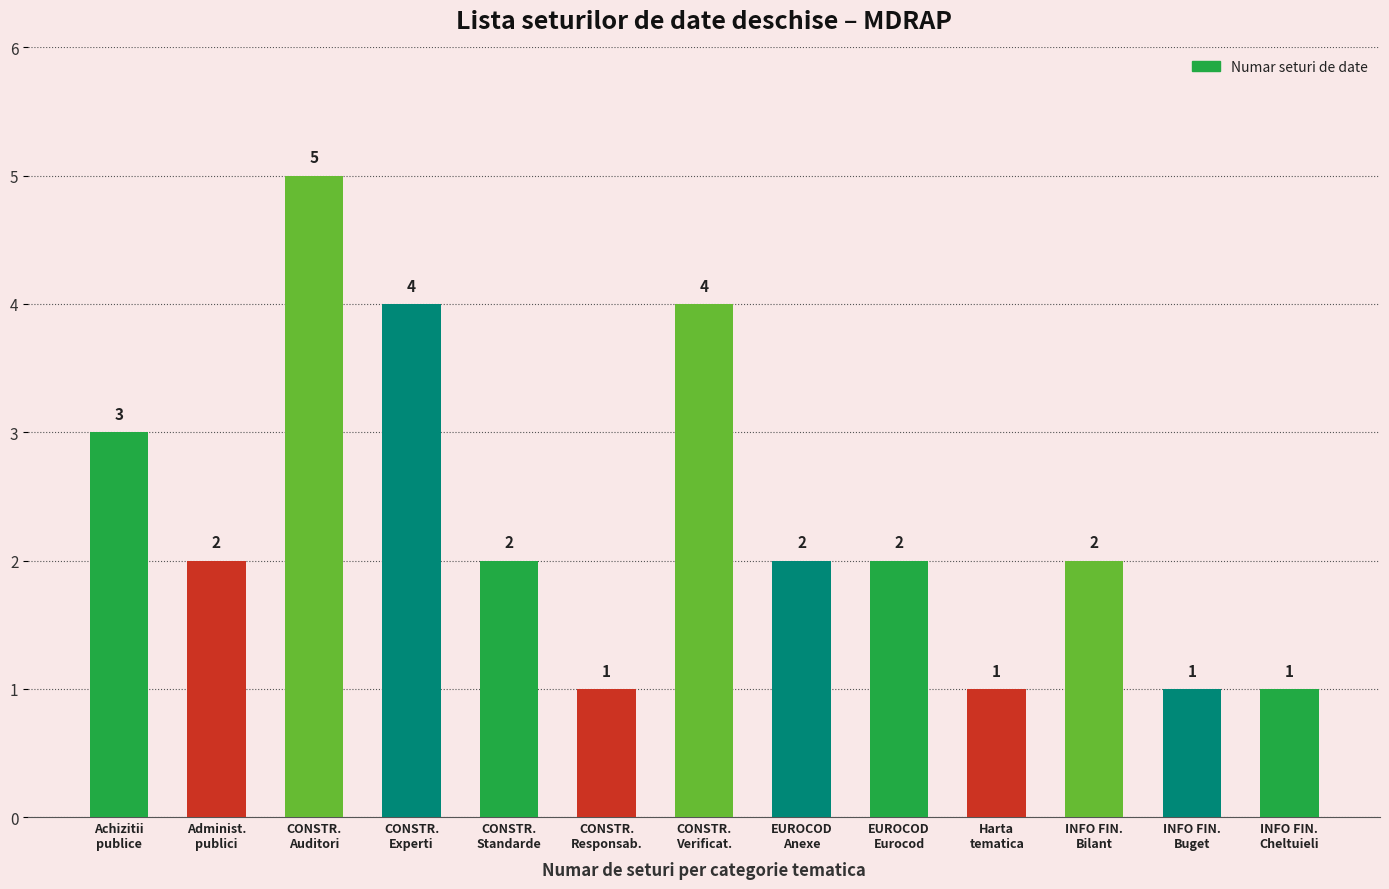

What is the difference between the maximum and minimum values?

4